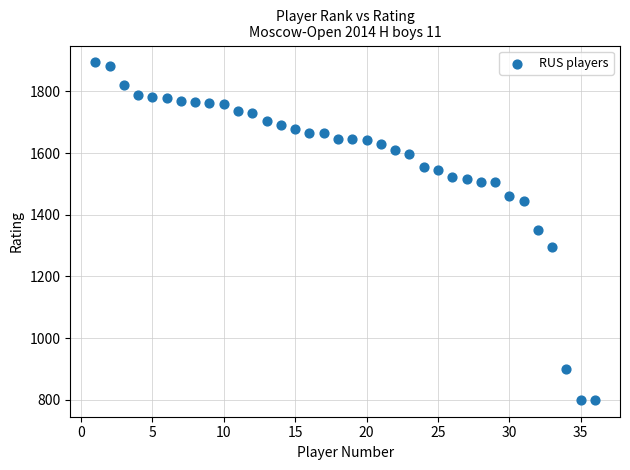

What is the range of X values (max minus min)?

35